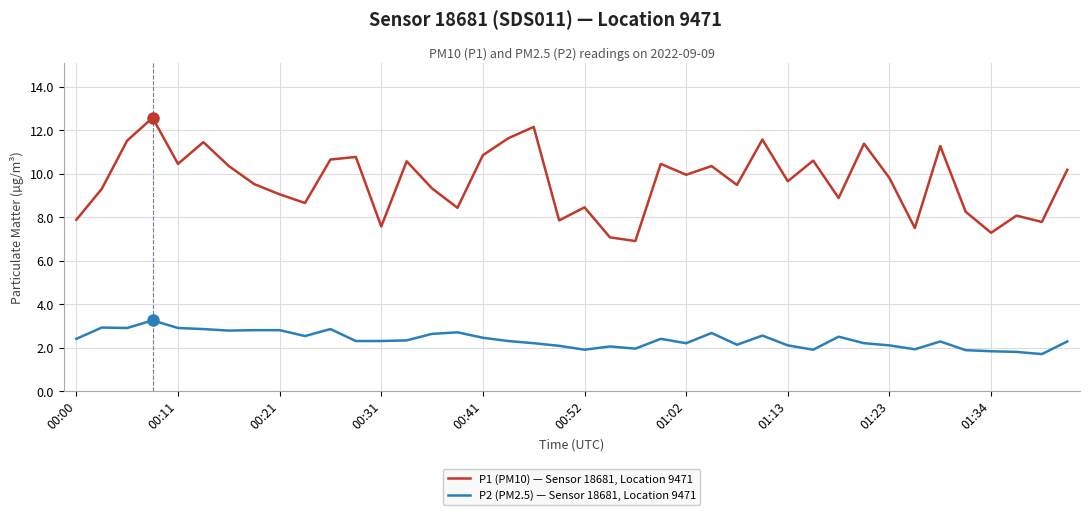

Which series has the largest range (max minus min)?

P1 (PM10) — Sensor 18681, Location 9471